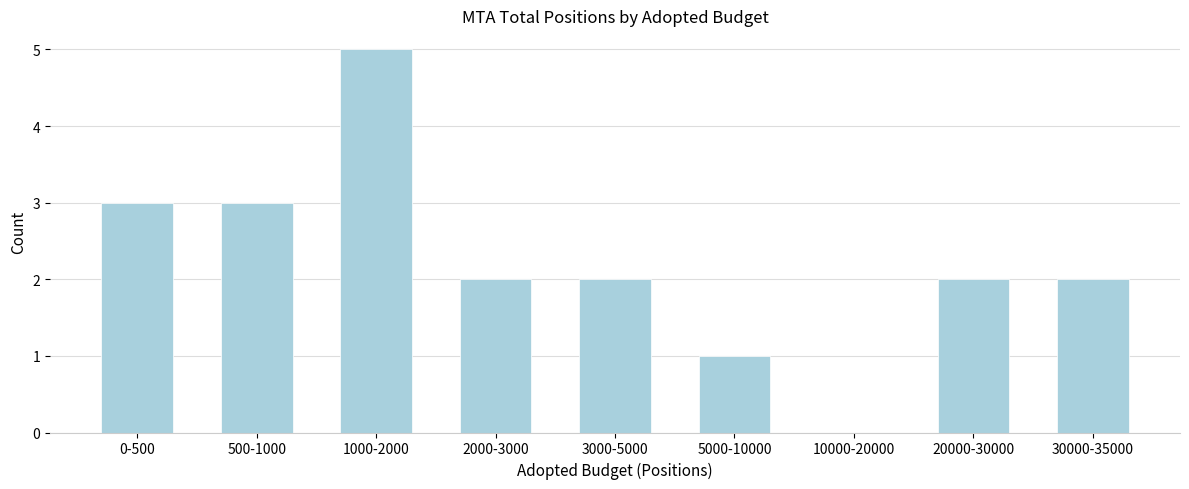

Reading left to right, transcribe all the data shown in this chart.

0-500=3	500-1000=3	1000-2000=5	2000-3000=2	3000-5000=2	5000-10000=1	10000-20000=0	20000-30000=2	30000-35000=2